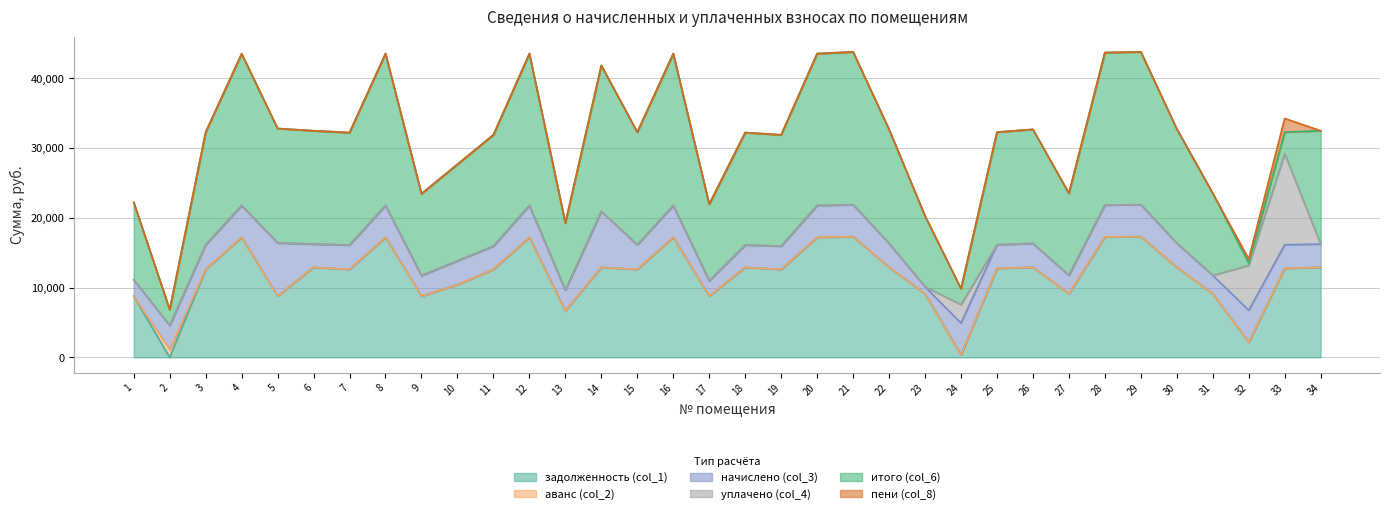

How many data points in пени (col_8) are above 0?

3